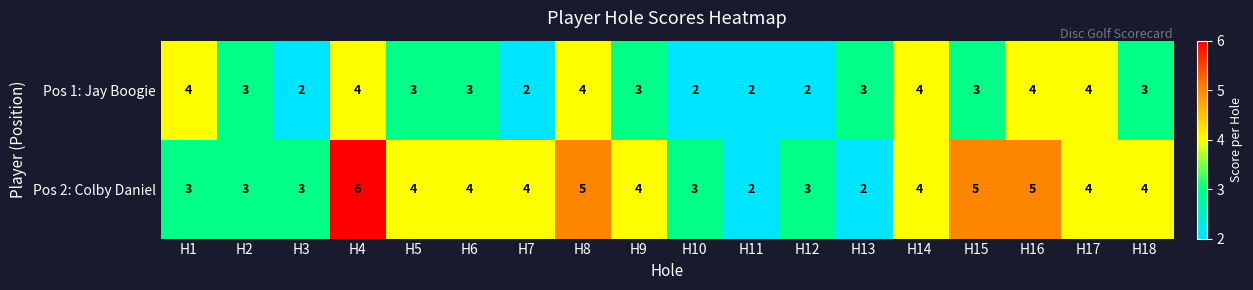

Is it true that Pos 2: Colby Daniel equals 5 at H8?

True